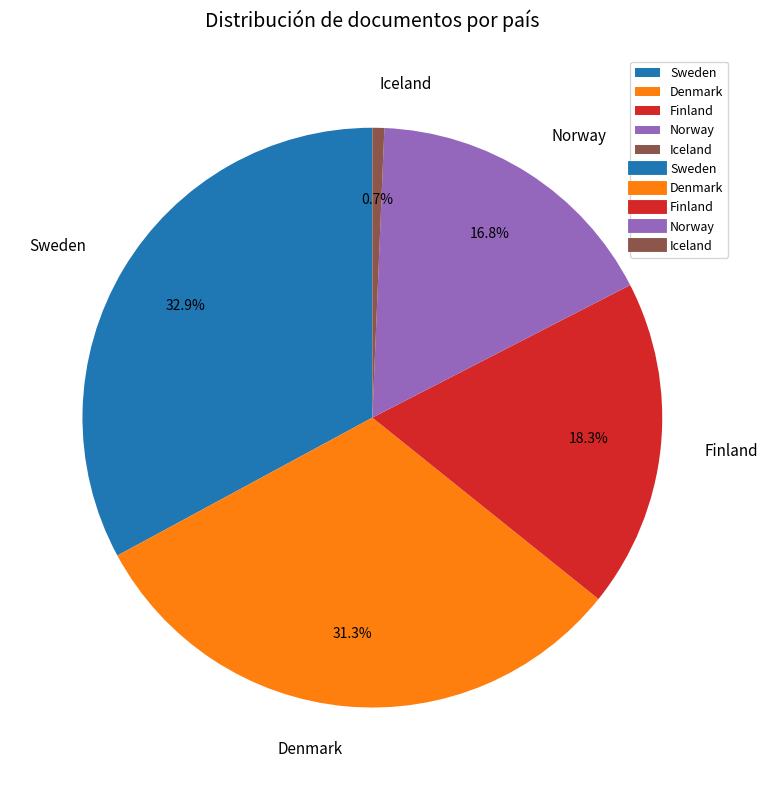

The Sweden slice represents 33% of the pie. True or false?

True